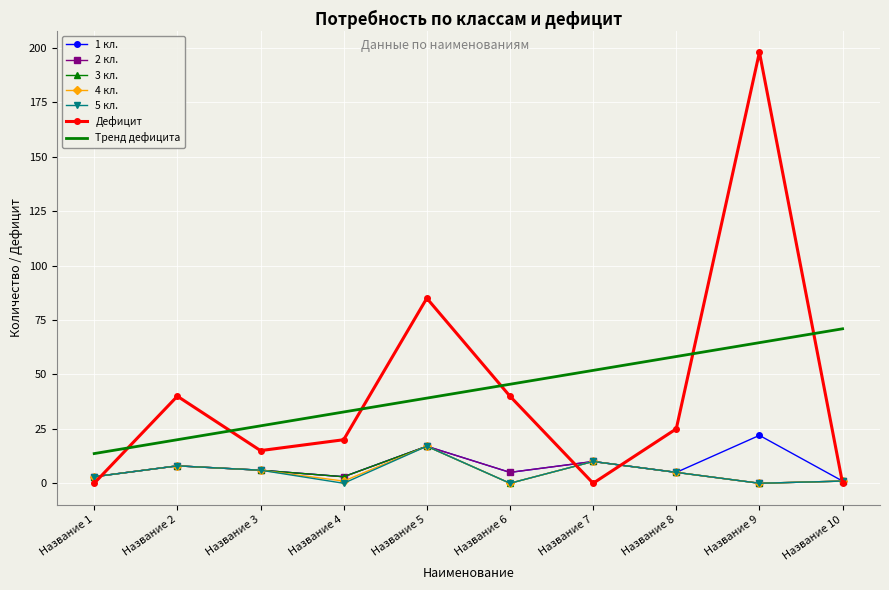

Which series has the widest spread of values?

Дефицит